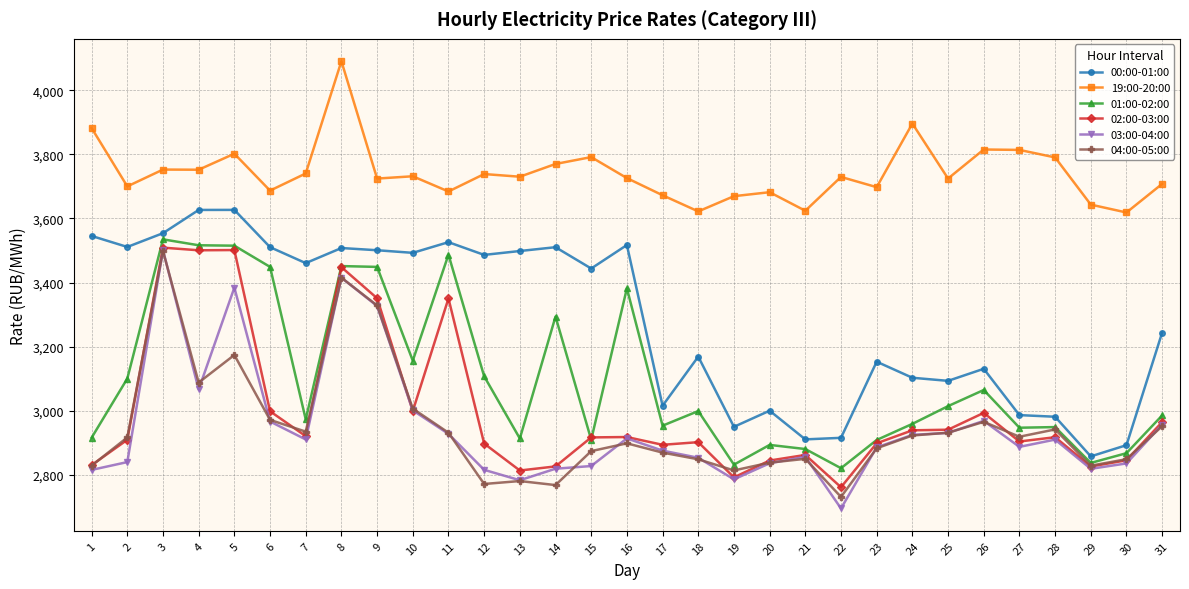

What are all the series names shown in the legend?

00:00-01:00, 19:00-20:00, 01:00-02:00, 02:00-03:00, 03:00-04:00, 04:00-05:00